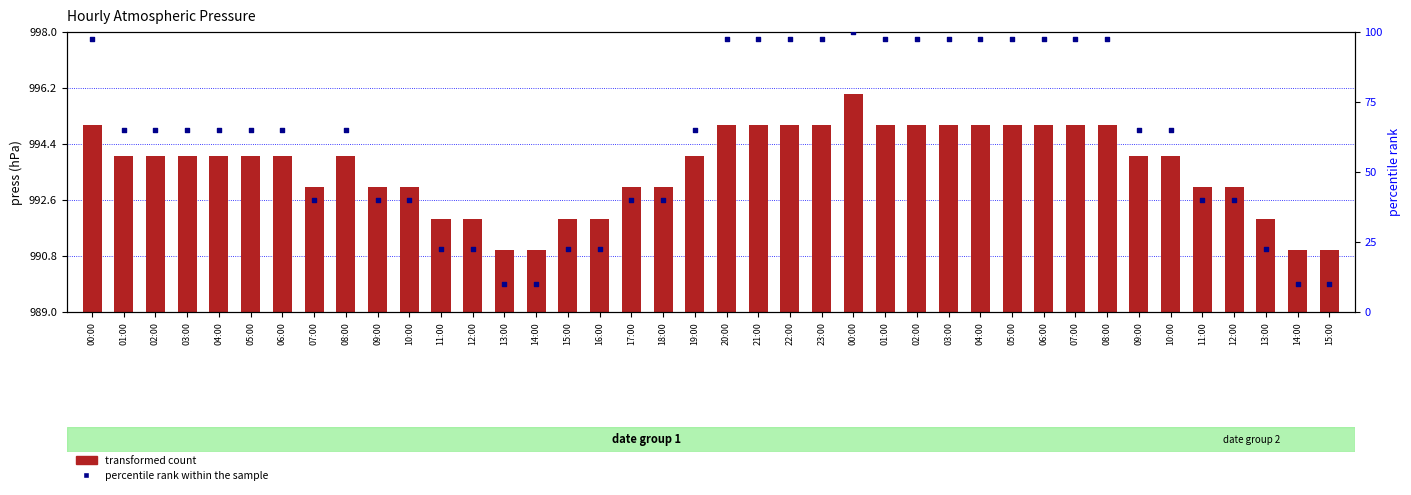

What is the total value across all series at 14:00?

1001.0